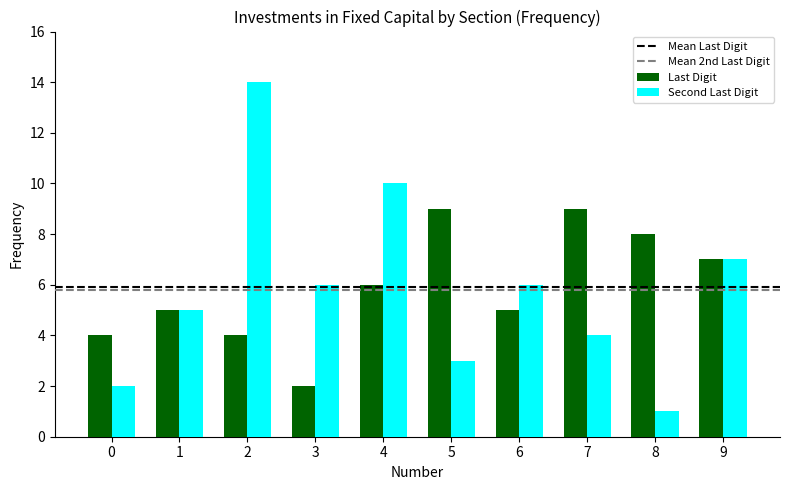

What is the sum of all Last Digit values?

59